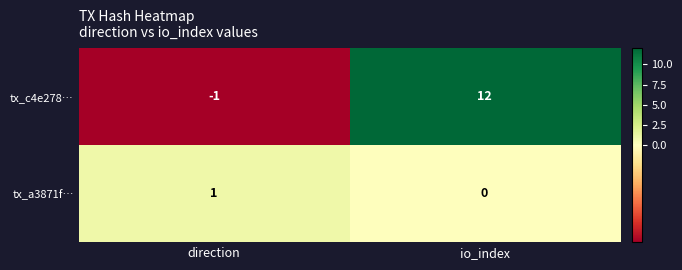

Reading left to right, what are all the values shown in this chart?

tx_c4e278…: direction=-1	io_index=12
tx_a3871f…: direction=1	io_index=0